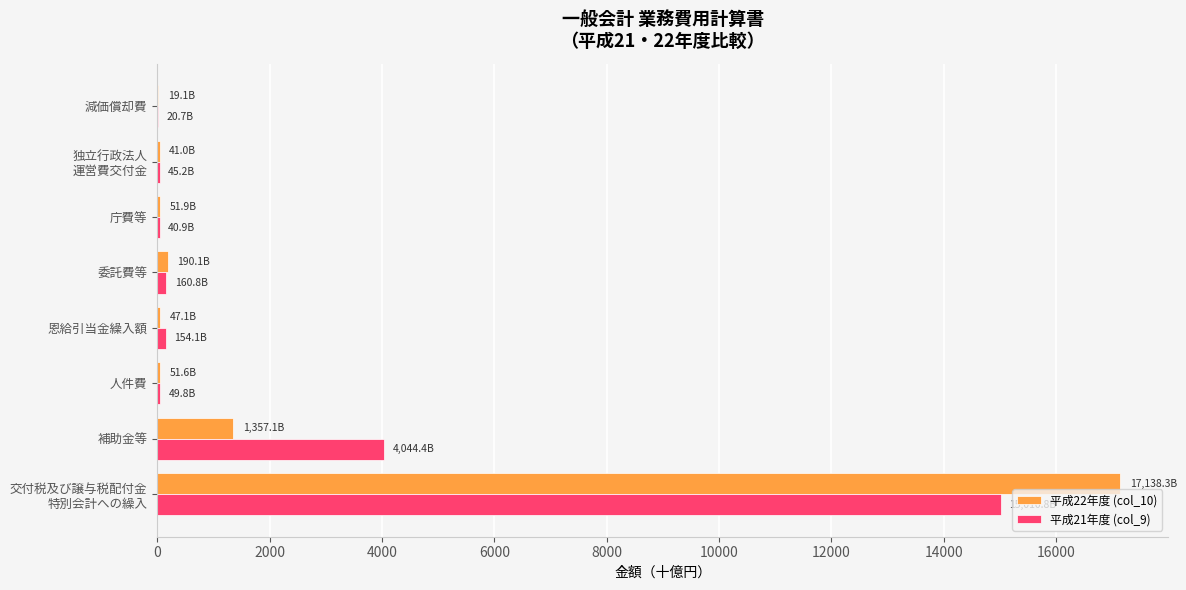

The value of 平成21年度 (col_9) at 補助金等 is 1084.8. True or false?

False